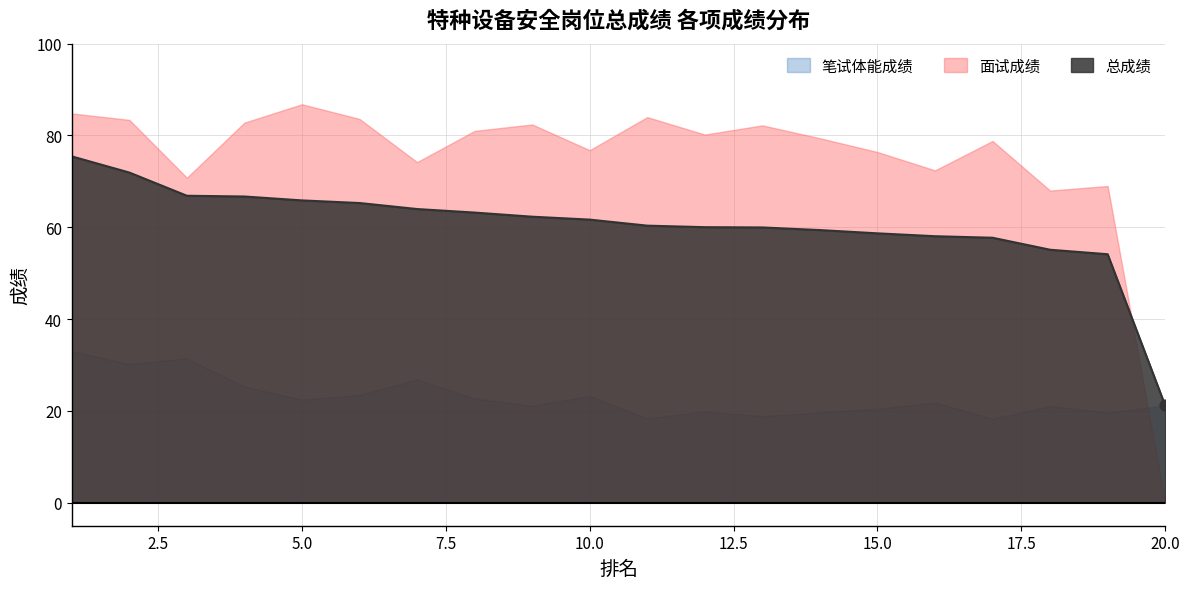

Which series has the widest spread of Y values?

面试成绩